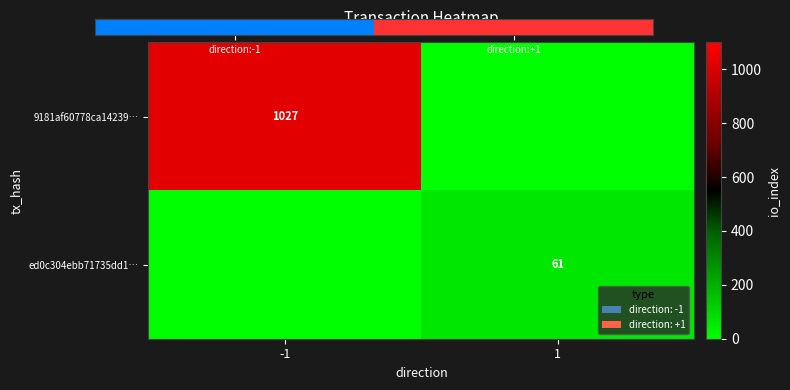

Is the value of 9181af60778ca14239… at -1 greater than the value of ed0c304ebb71735dd1… at 1?

Yes